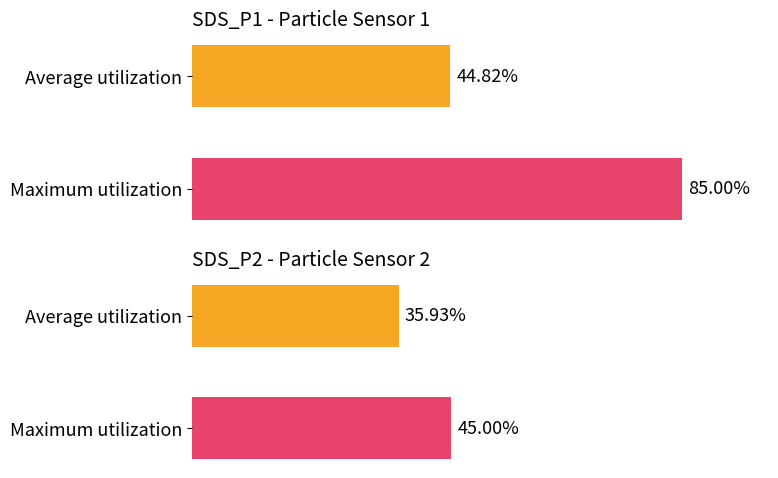

Which series has the largest total across all categories?

SDS_P1